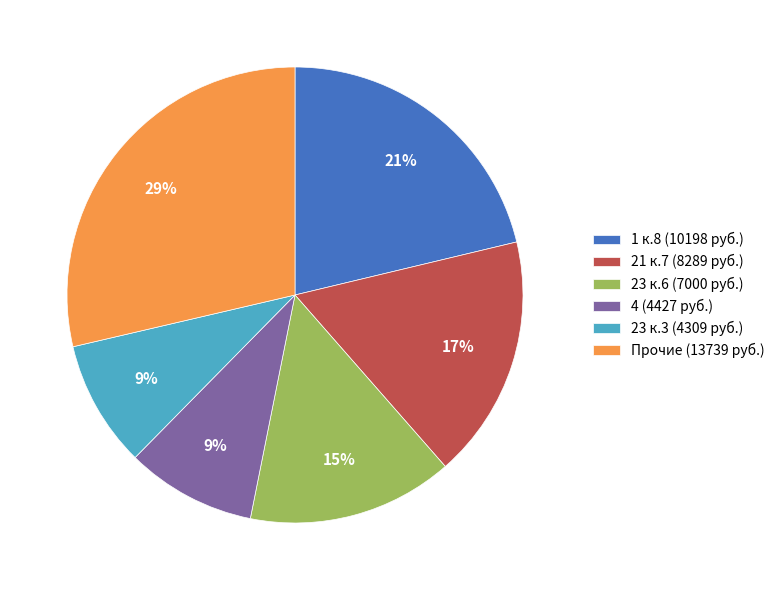

True or false: 1 к.8 (10198 руб.) accounts for 30% of the total.

False